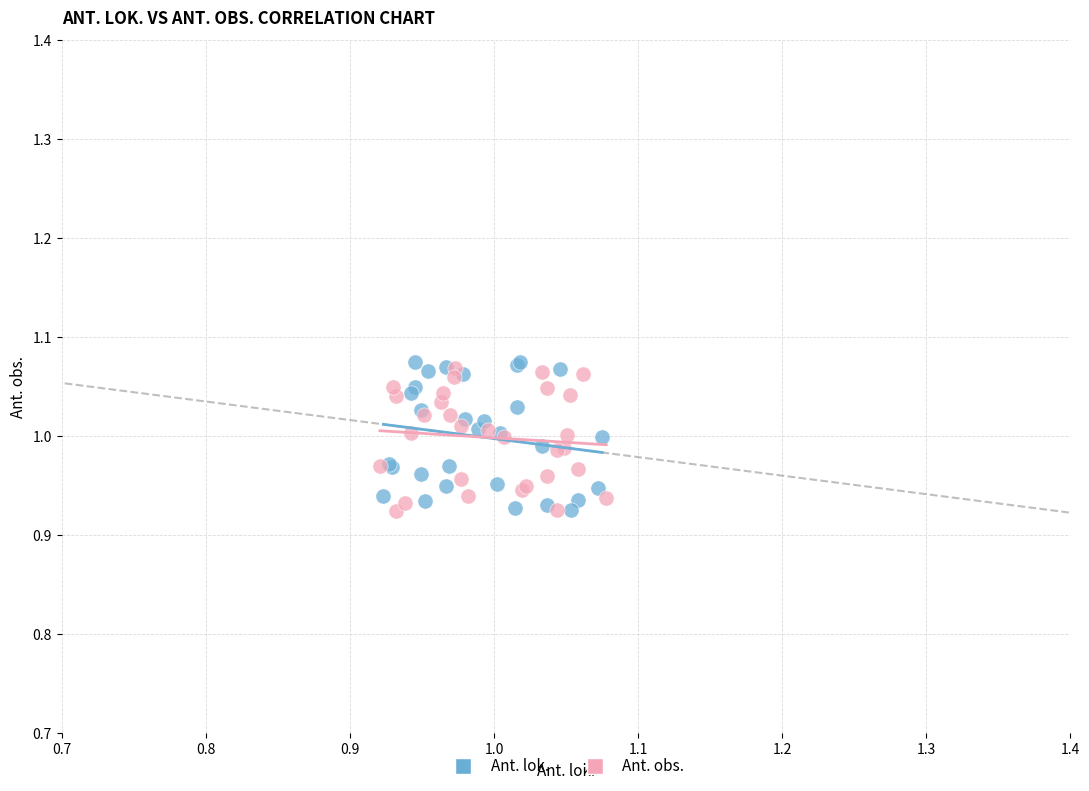

Which series has the largest Y range (max minus min)?

Ant. lok.